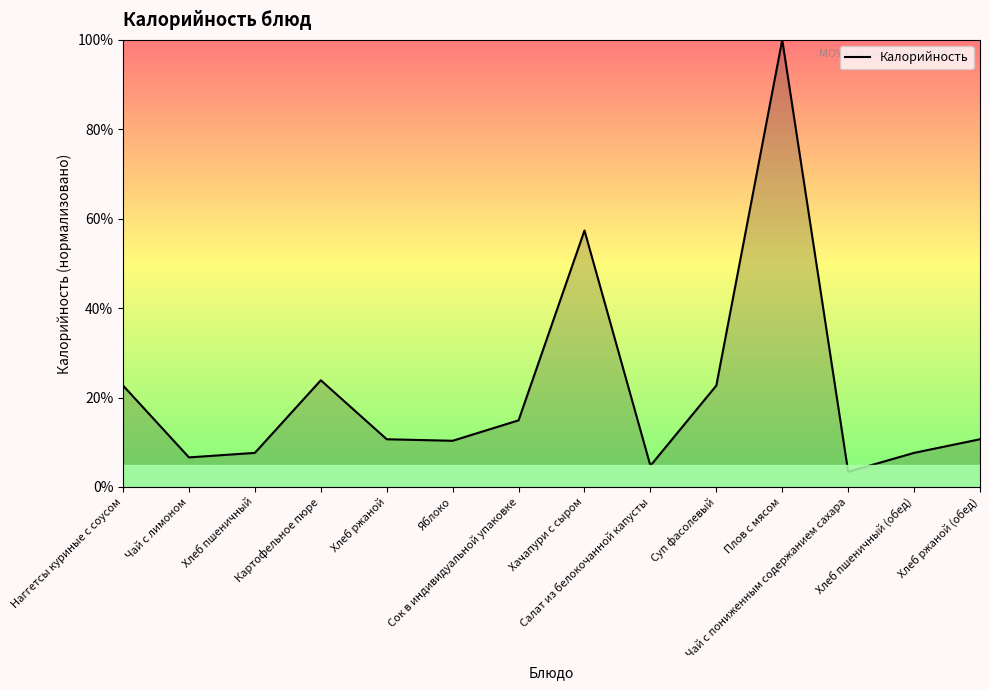

What position from the left is Хлеб ржаной?

5